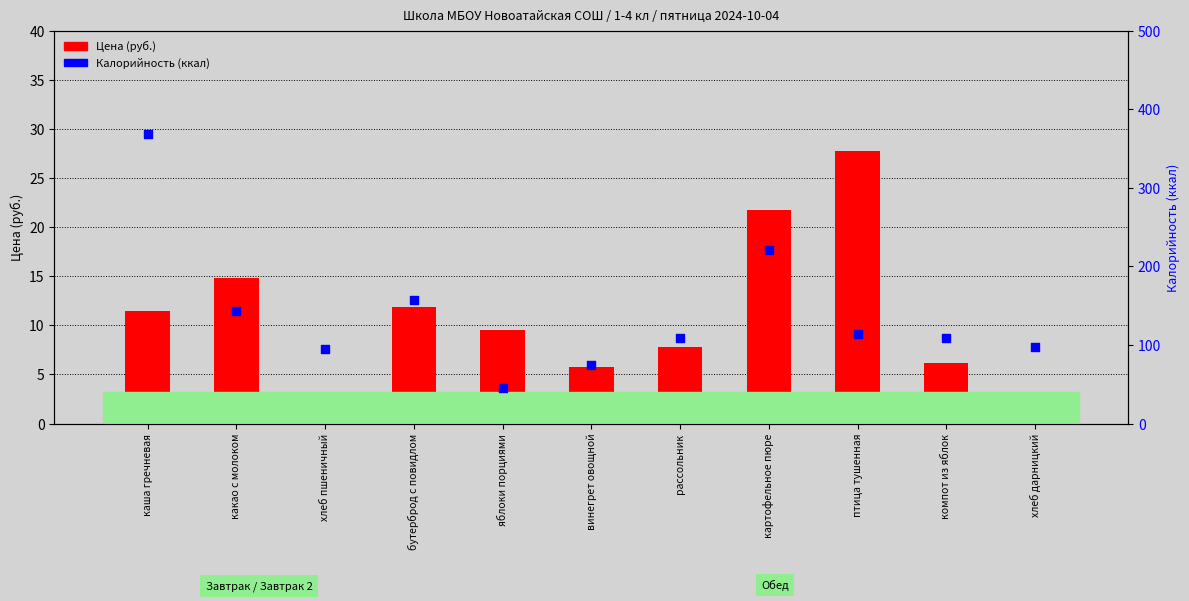

Which series reaches the minimum Y coordinate?

Цена